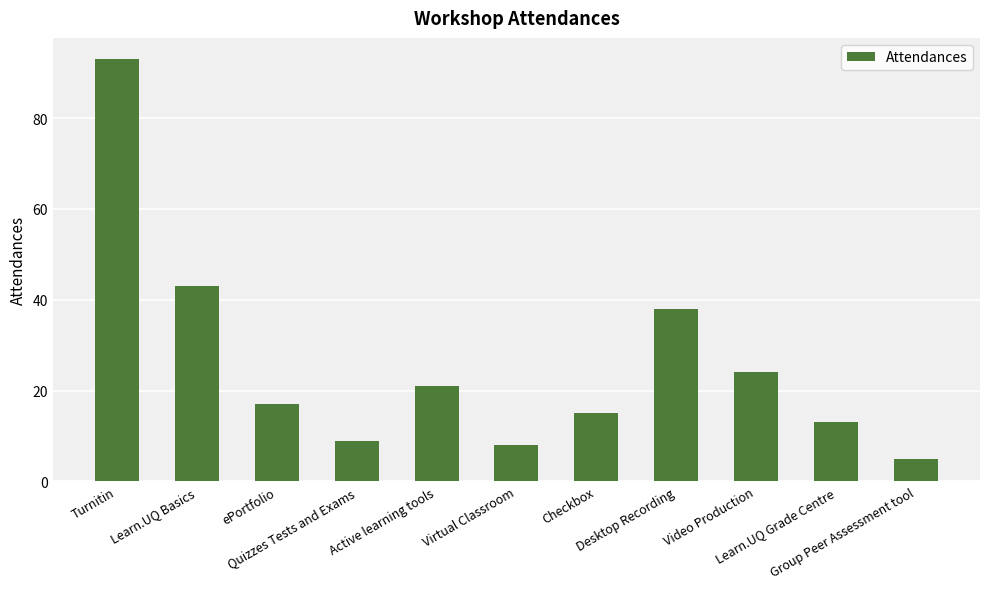

Reading left to right, extract all data points from this chart.

93	43	17	9	21	8	15	38	24	13	5